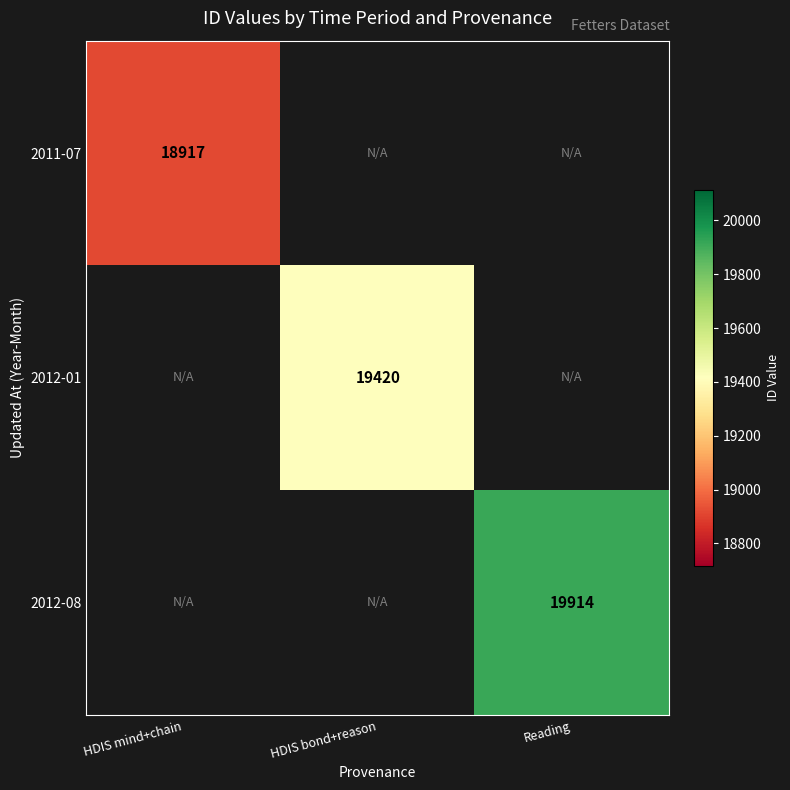

Count the number of categories in the chart.

3